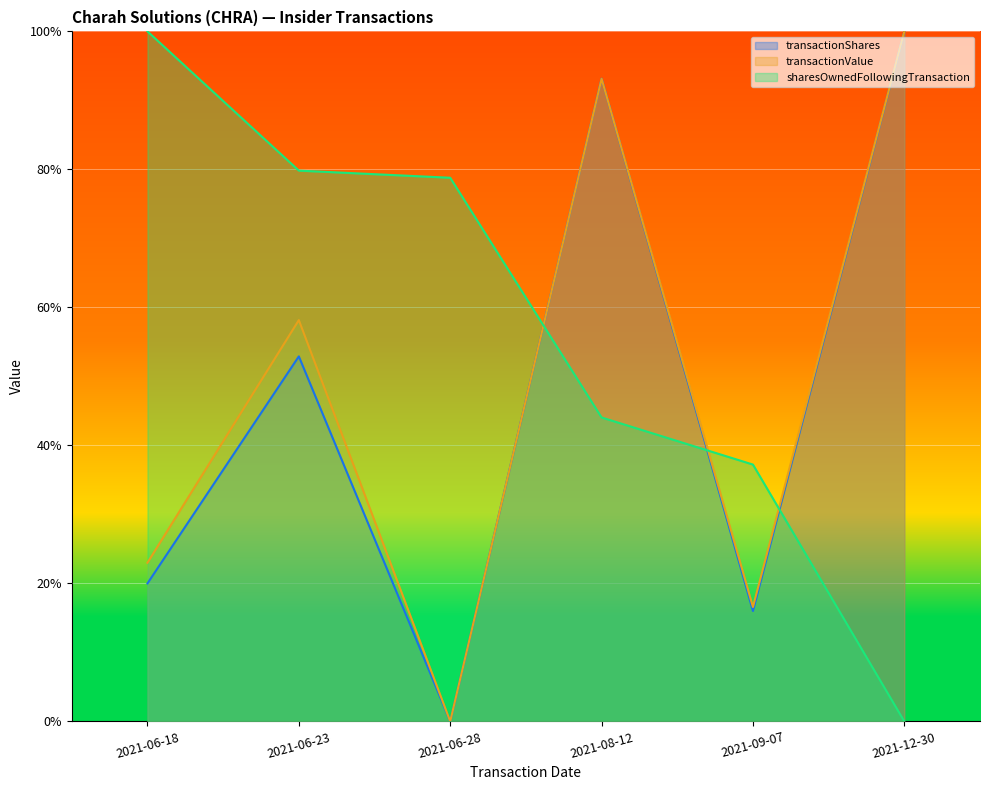

Which series has the largest range (max minus min)?

transactionShares